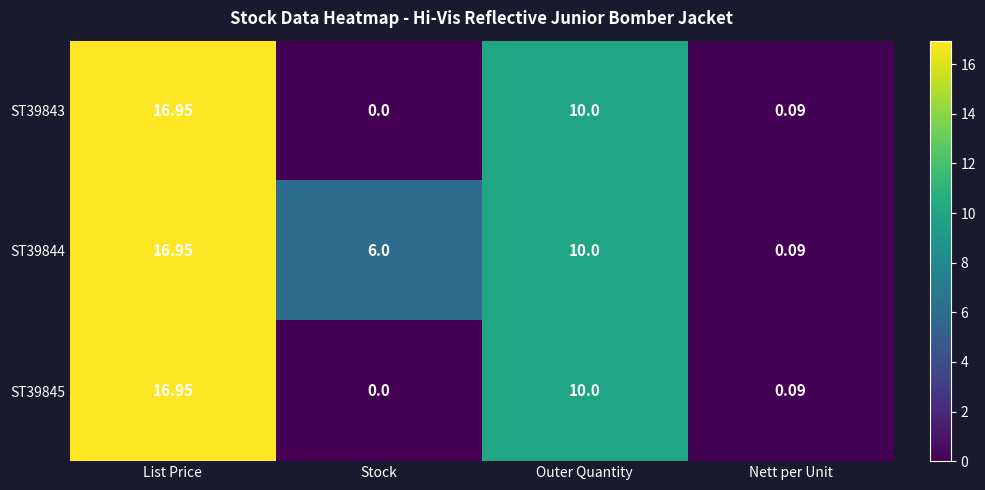

At which category does the chart reach its peak across all series?

List Price